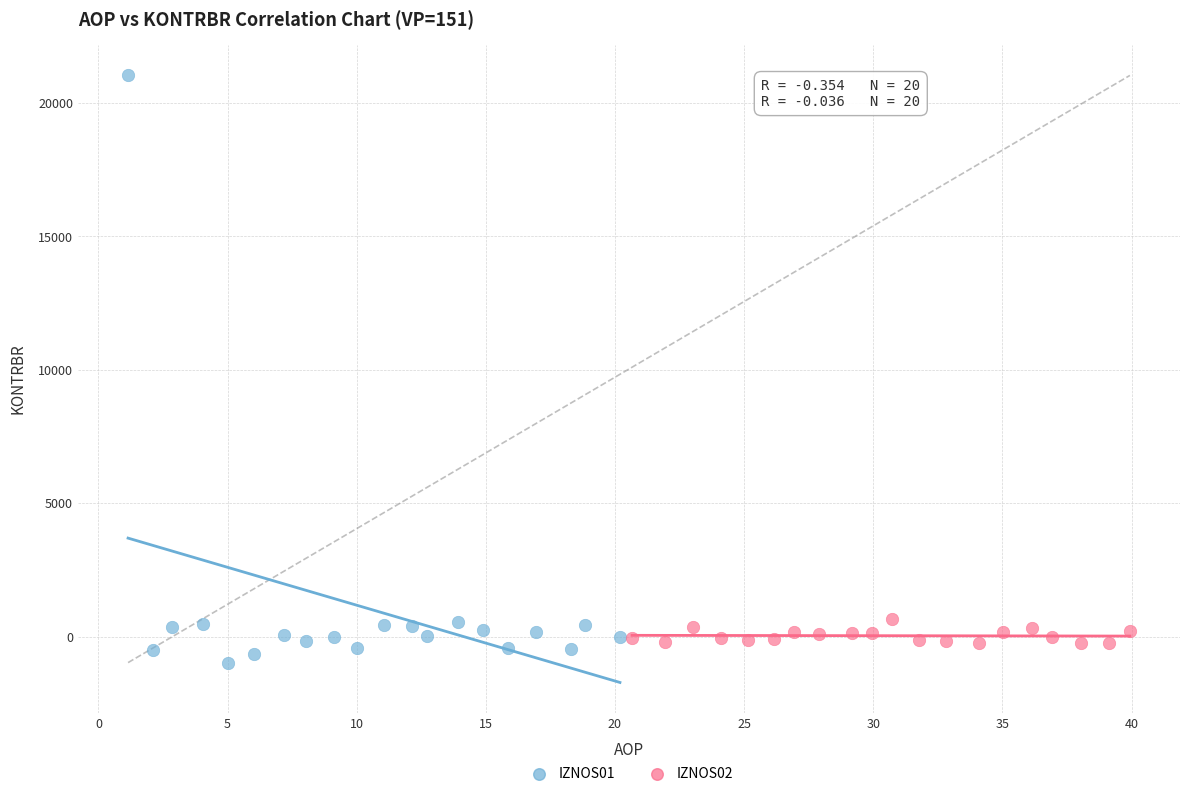

Which series has the largest Y range (max minus min)?

IZNOS01